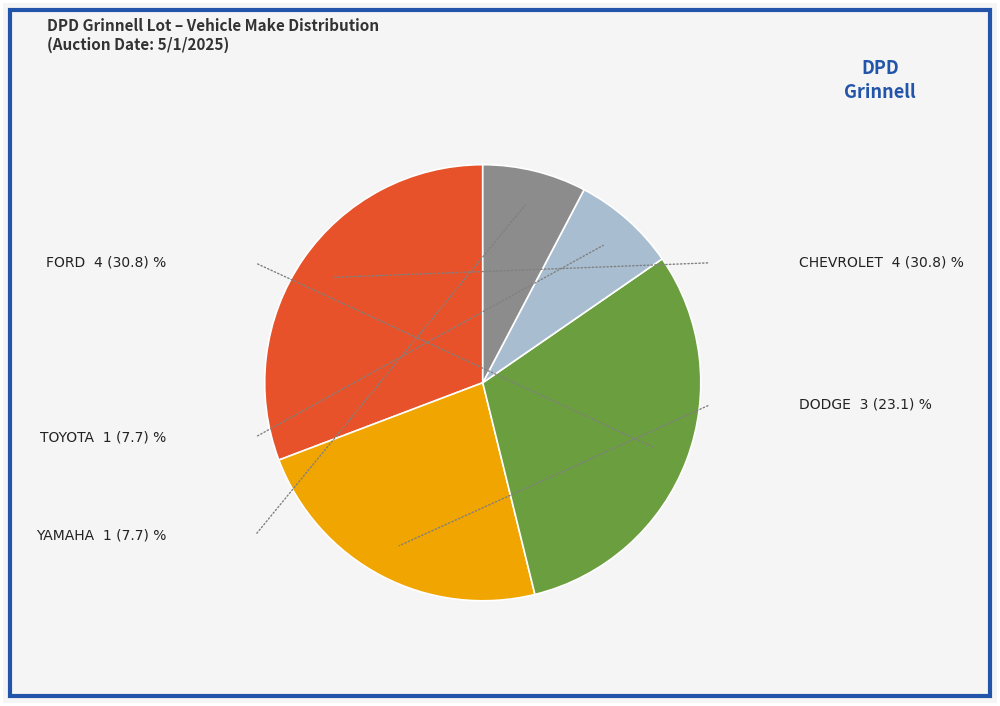

Which has a higher value, DODGE or FORD?

FORD